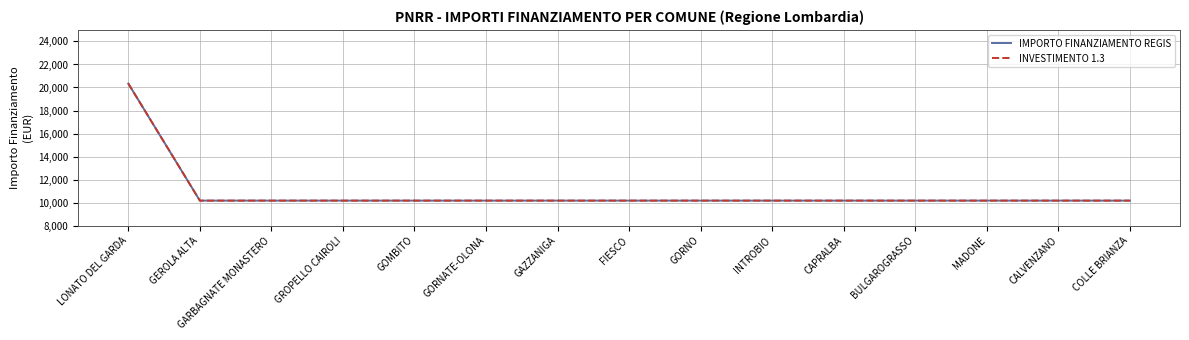

Does the chart display data point markers on the line(s)?

No